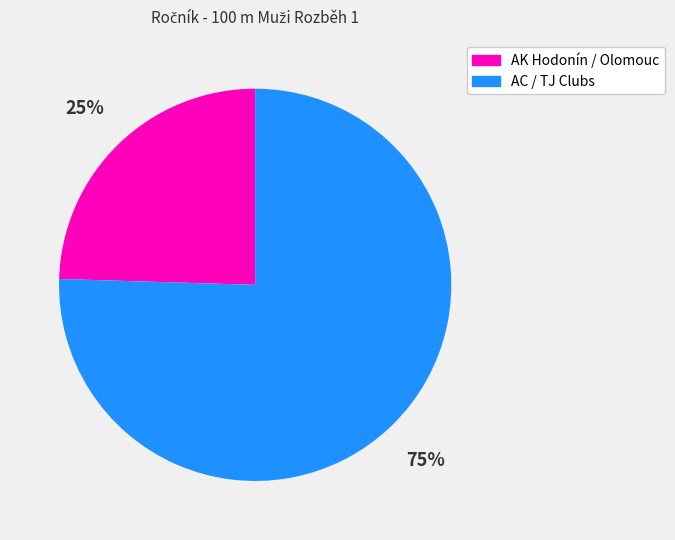

To the nearest percent, what is the average slice percentage?

50%